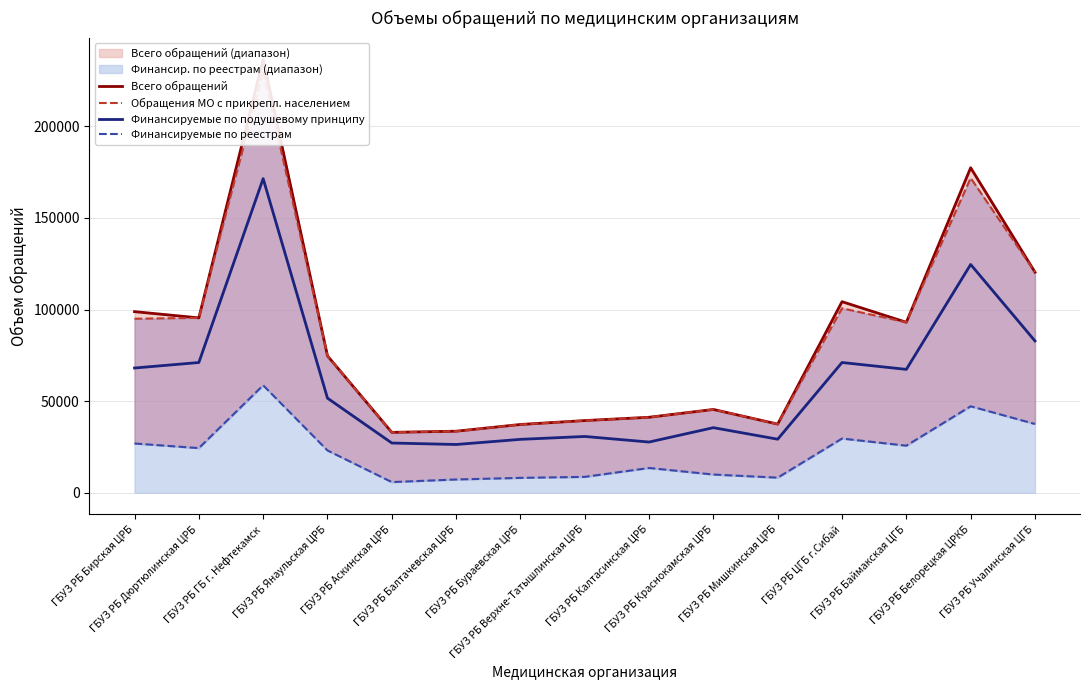

Is the value of Финансируемые по реестрам at ГБУЗ РБ Янаульская ЦРБ greater than the value of Финансируемые по подушевому принципу at ГБУЗ РБ Дюртюлинская ЦРБ?

No